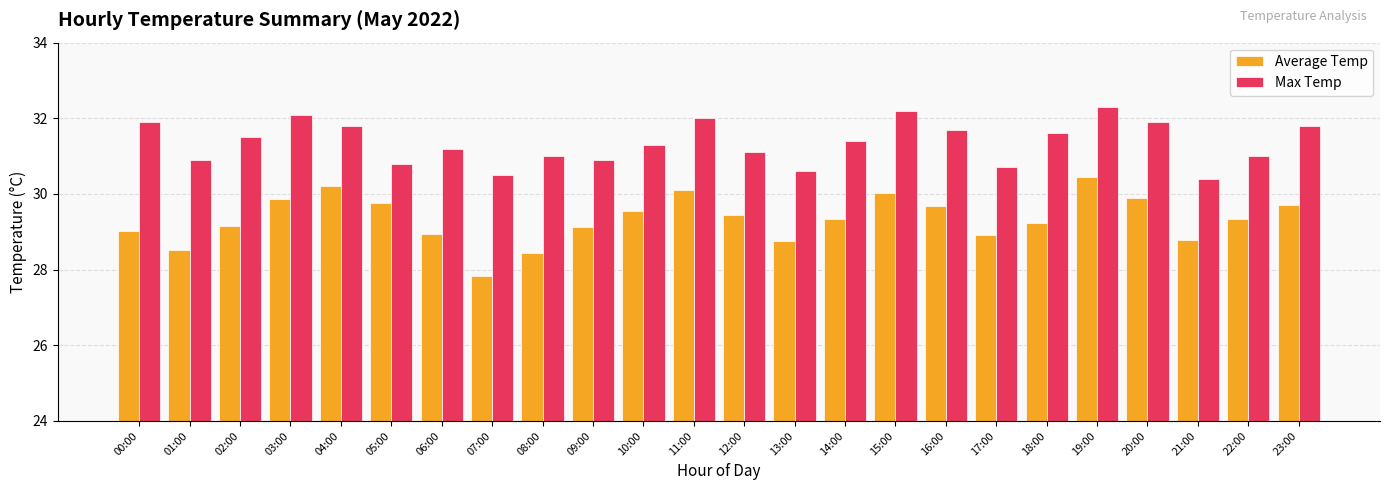

What is the value of the Average Temp bar at the 16th from the left?

30.0